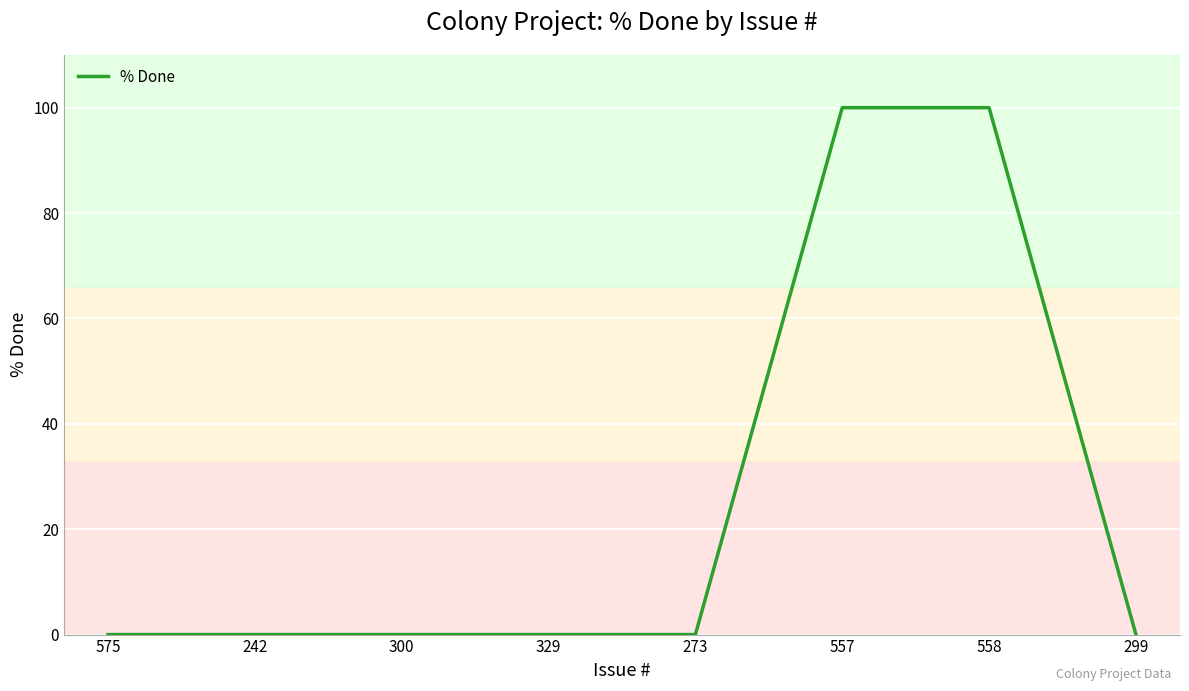

Which has a higher value, 299 or 558?

558